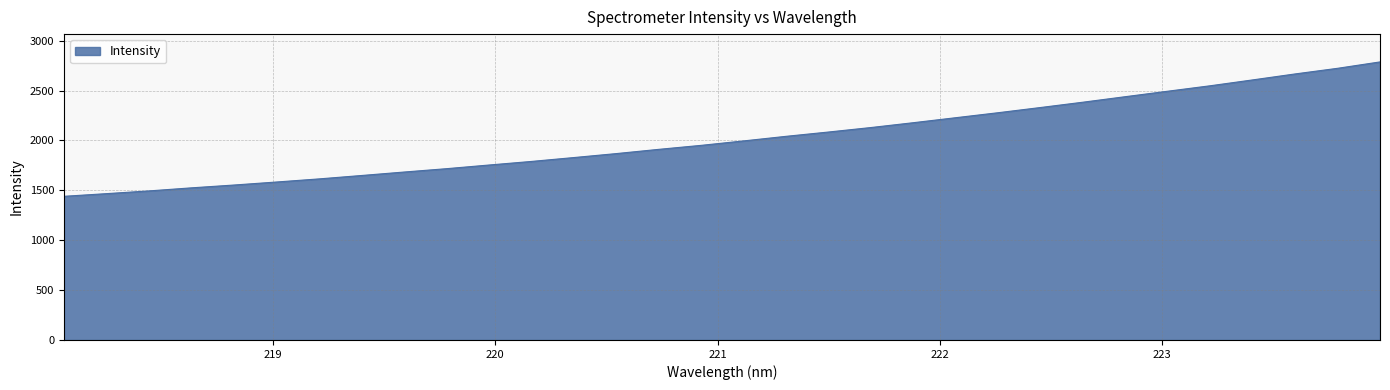

Does the chart have visible grid lines?

Yes